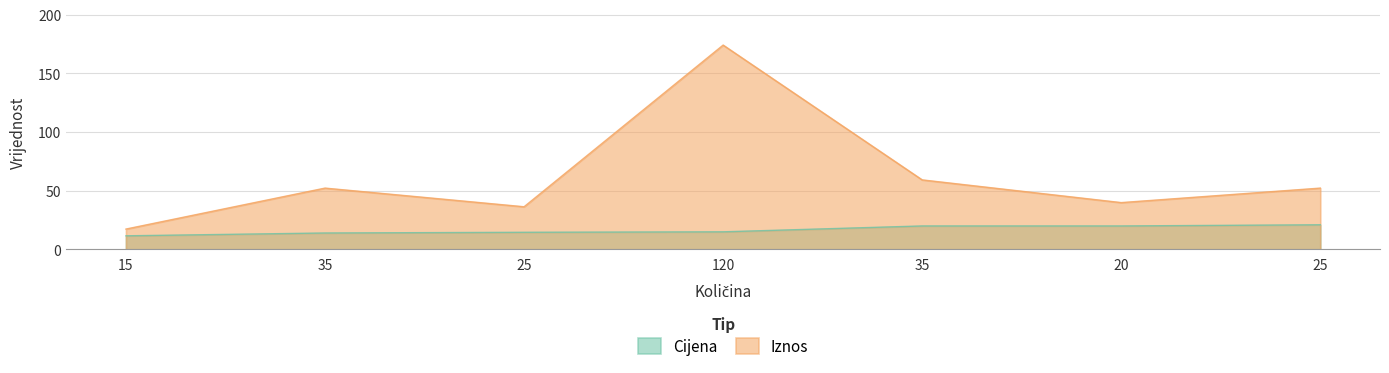

Reading left to right, transcribe all the data shown in this chart.

Cijena: 15=11.5	35=13.9	25=14.5	120=14.9	35=19.9	20=19.9	25=20.9
Iznos: 15=17.2	35=52.1	25=36.2	120=174.0	35=59.1	20=39.8	25=52.1